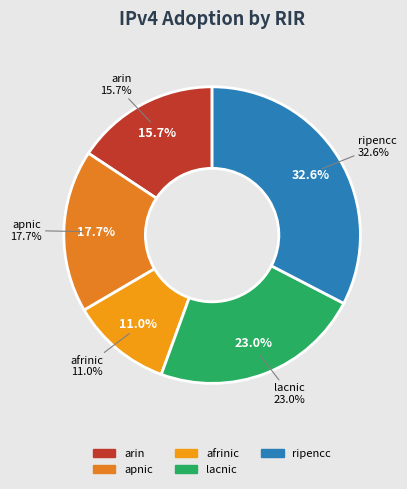

Which category has the smallest portion of the pie?

afrinic